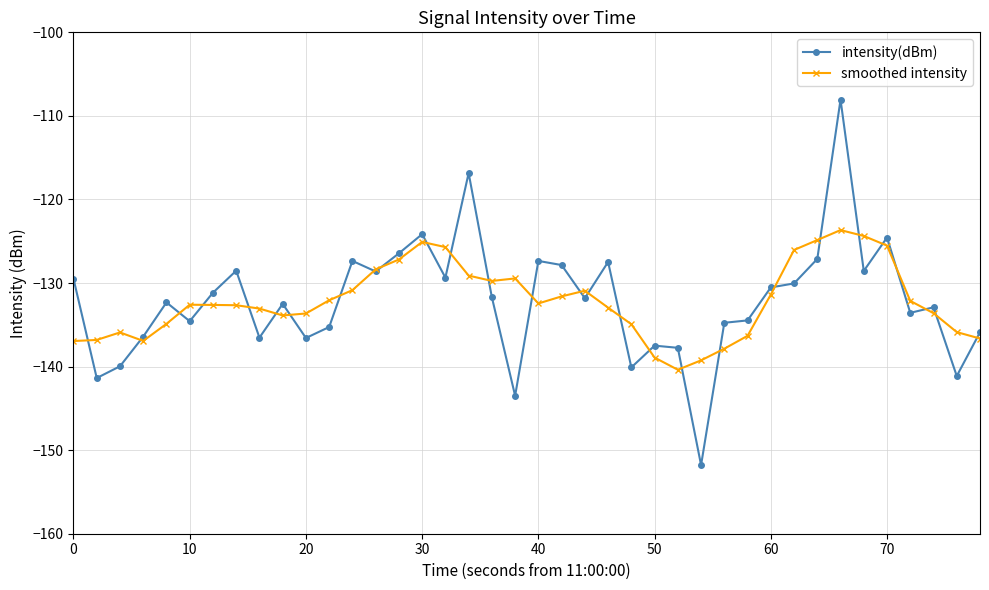

How many distinct data groups are displayed?

2